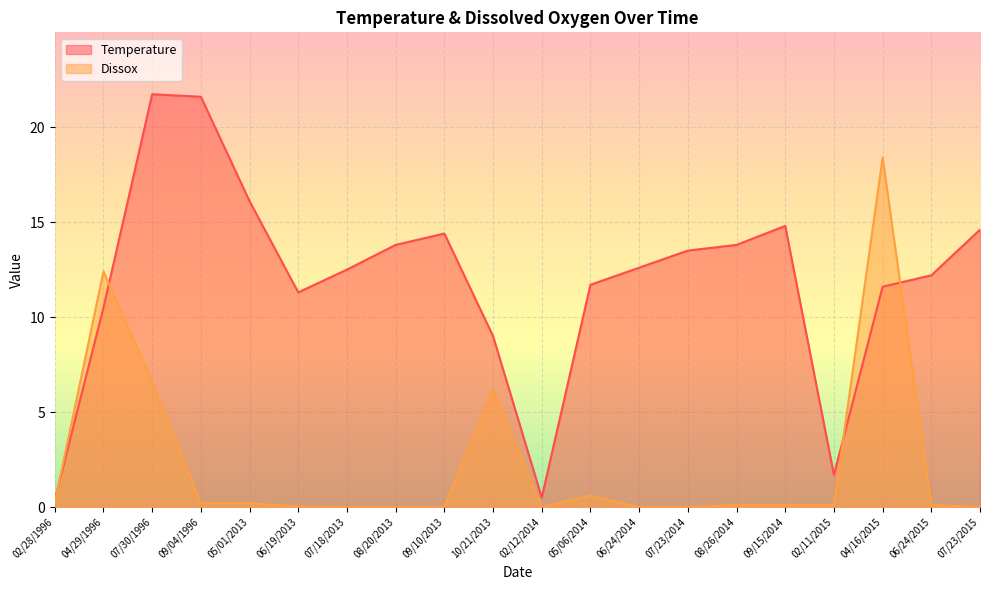

True or false: Dissox has a value of 6.6 at 07/30/1996.

True